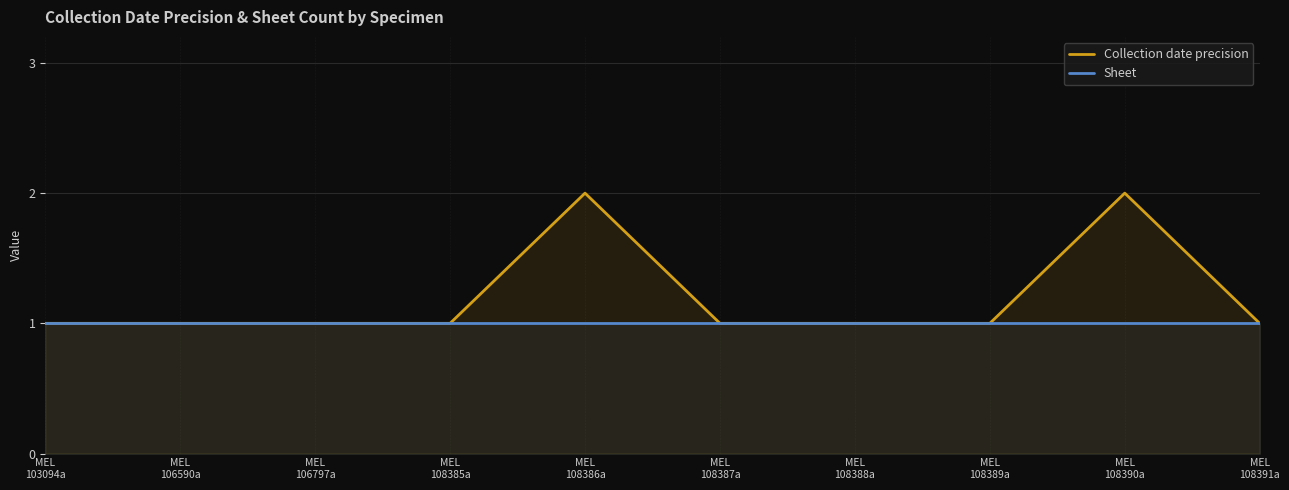

How many lines are shown in the chart?

2